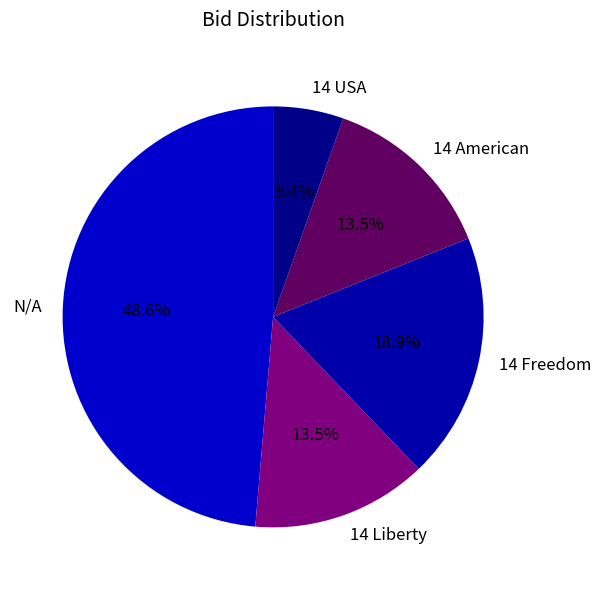

Is it true that 14 Freedom is 33% of the pie?

False